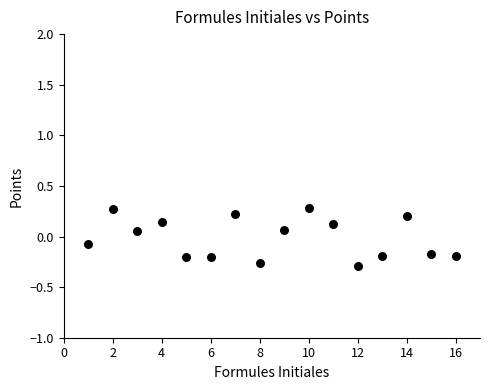

What is the range of Y values (max minus min)?

0.6